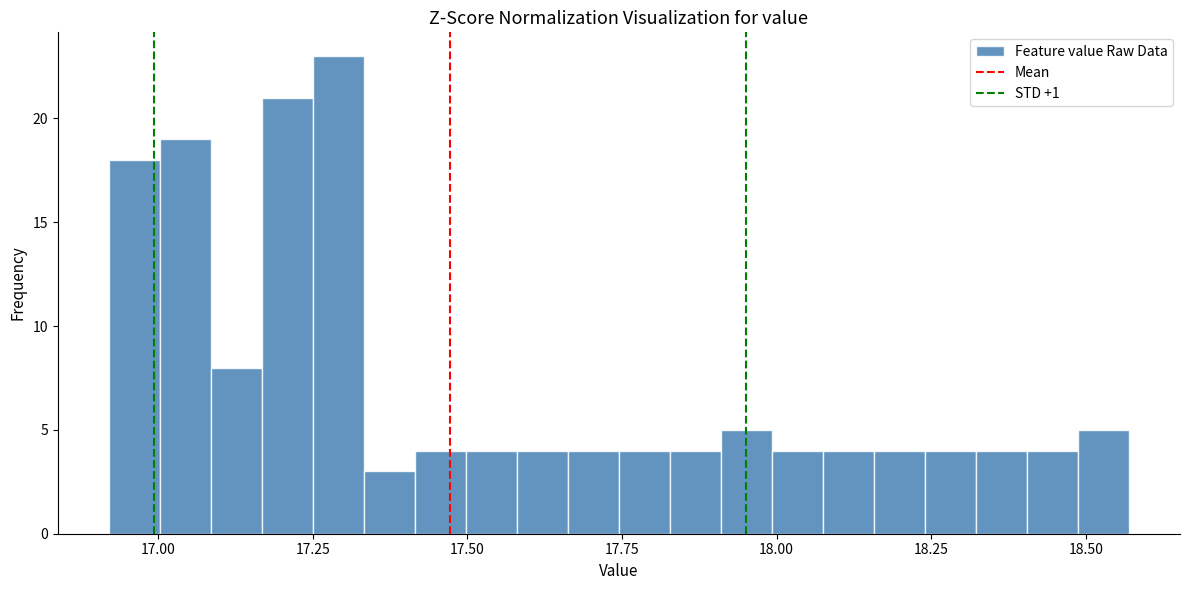

Read against the x-axis, roughly where is the centre of the tallest bar?

17.30